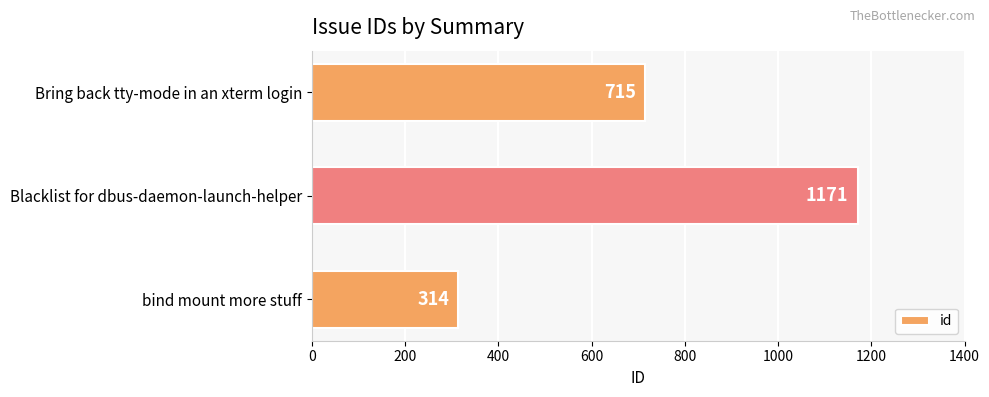

Is it true that the value at Bring back tty-mode in an xterm login is 715?

True